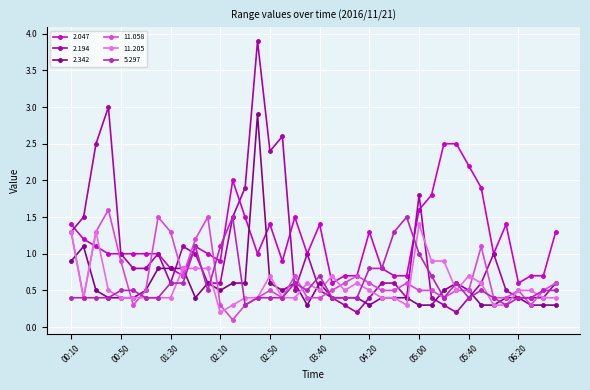

What is the difference between the second highest and second lowest values in the 11.058 series?

1.2